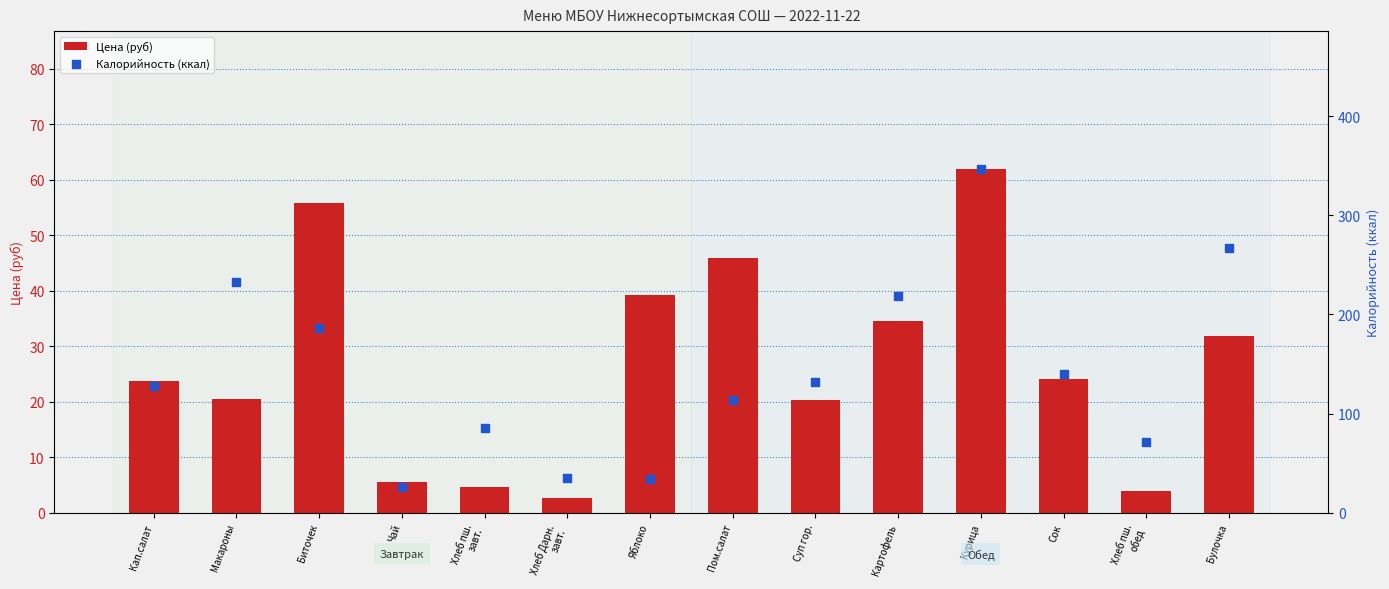

At which category is the sum across all series the highest?

Курица